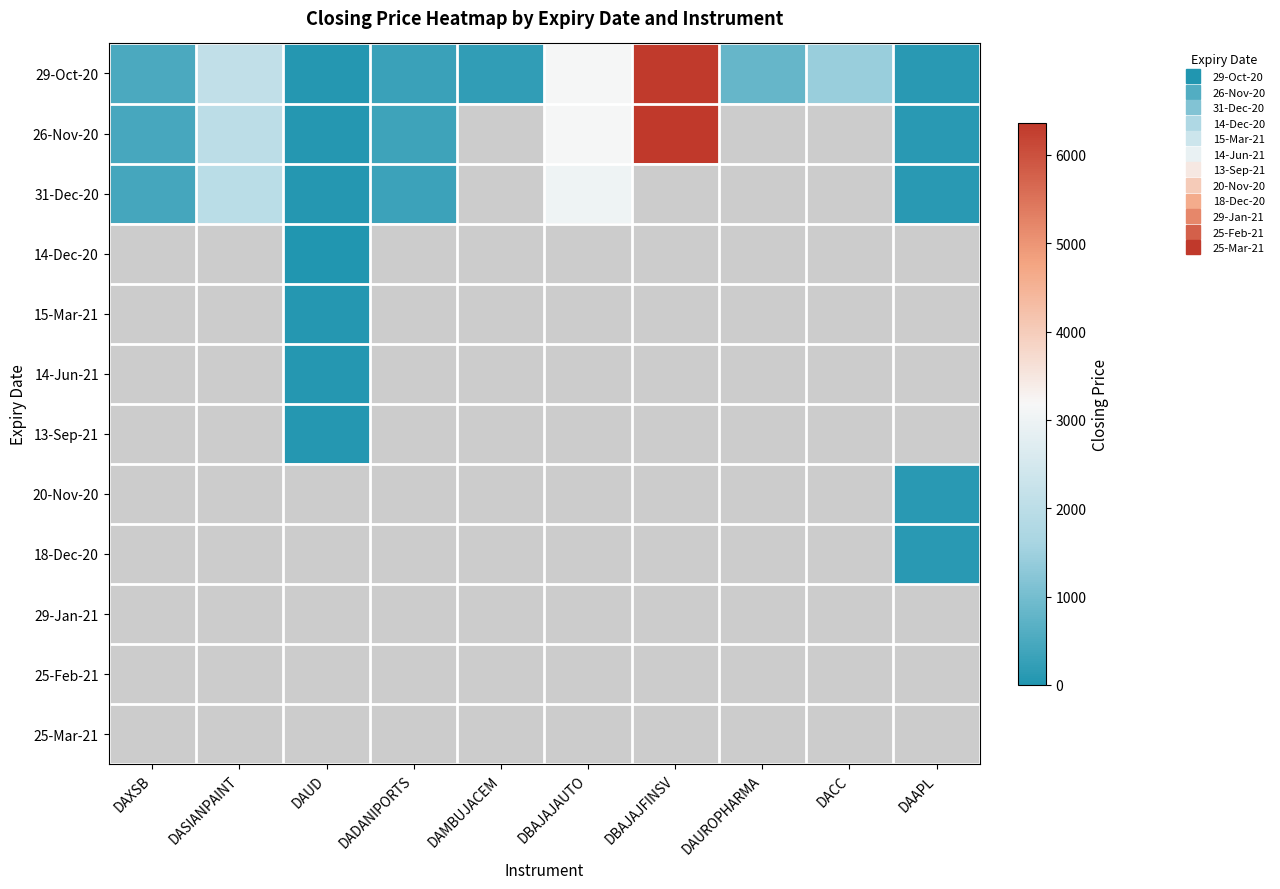

What is the difference between the highest and lowest values at DASIANPAINT?

115.2